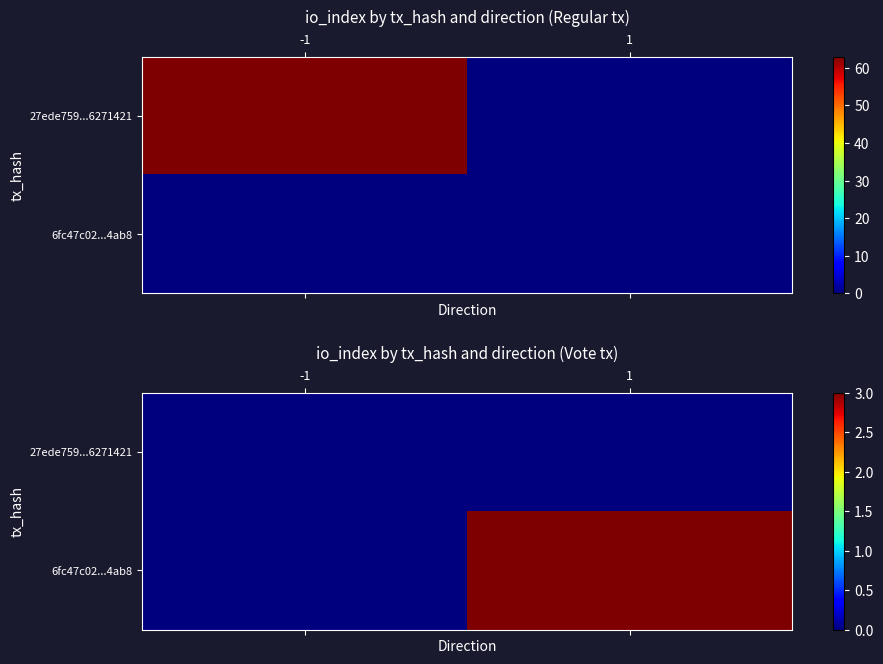

The value of 6fc47c02...4ab8 at 1 is 3. True or false?

True